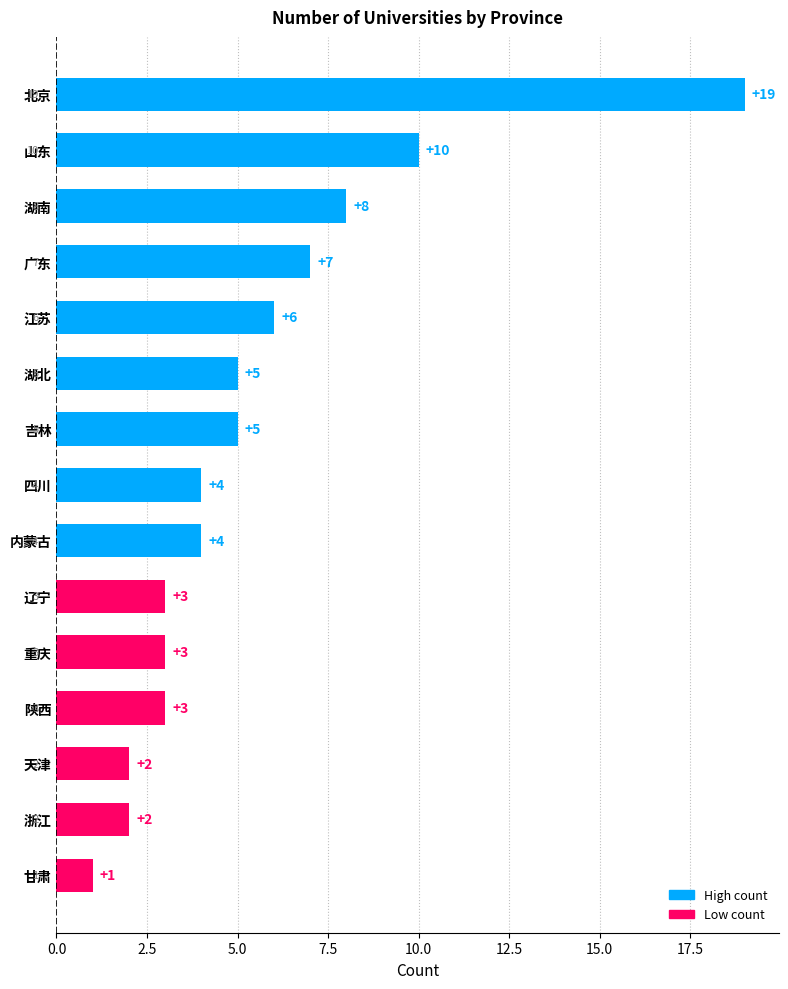

How many bars are there in total?

15